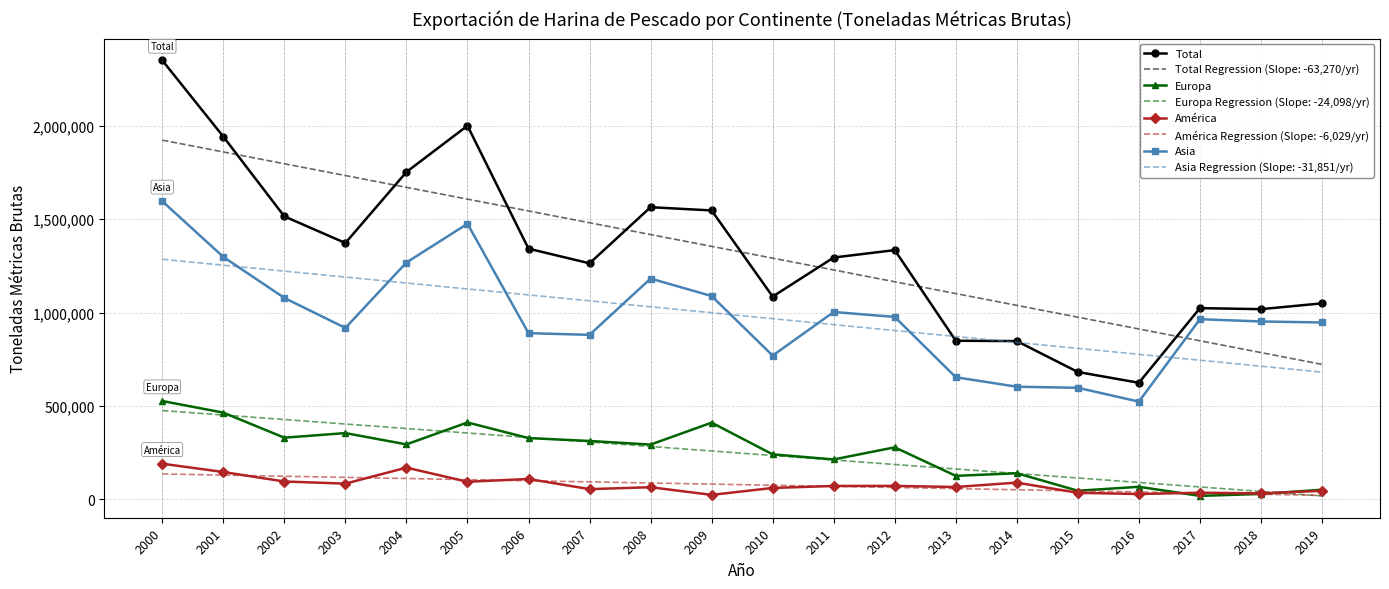

Count the number of data series in this chart.

8